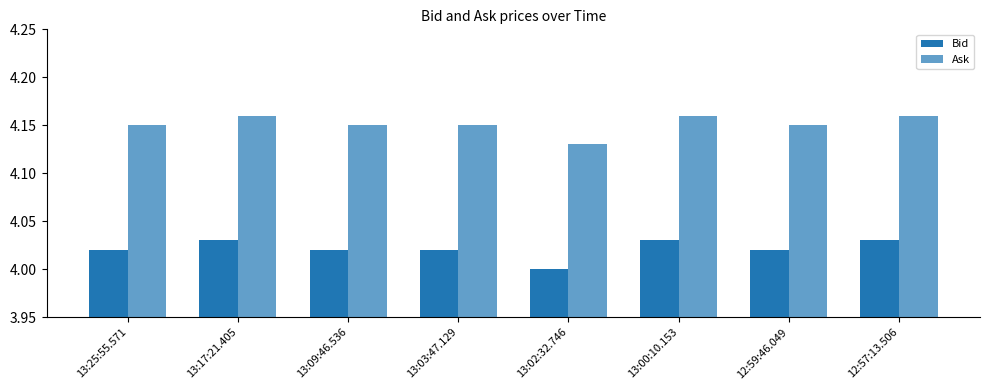

How many data points in Bid are above 4?

7